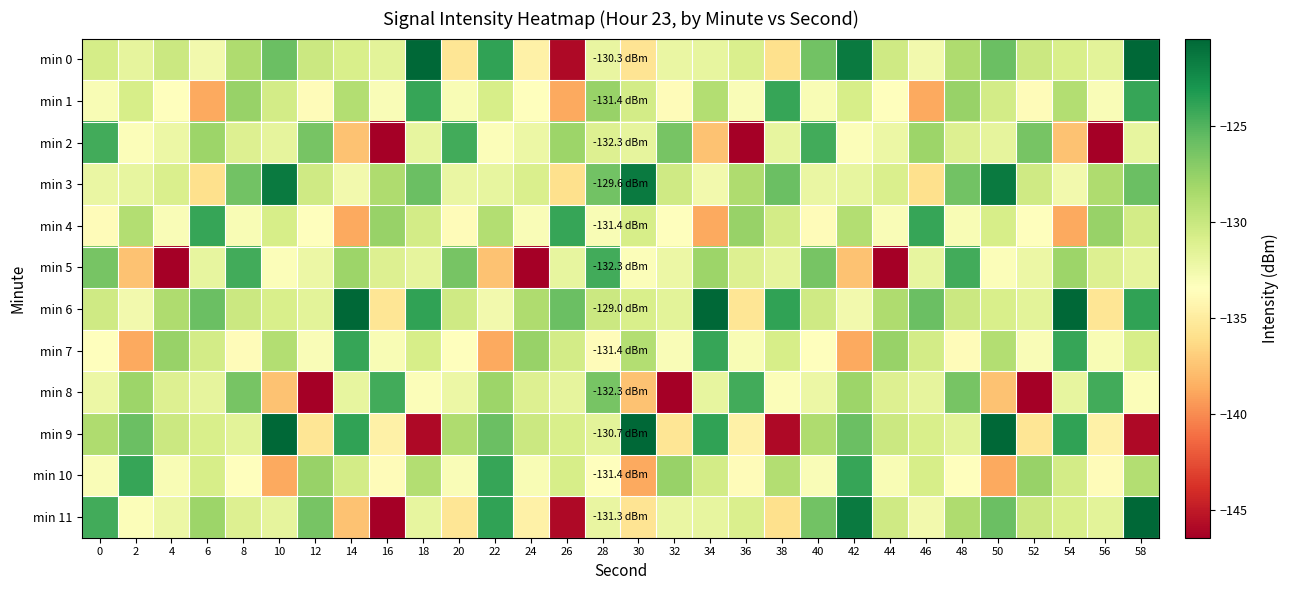

How many categories are shown in the chart?

30